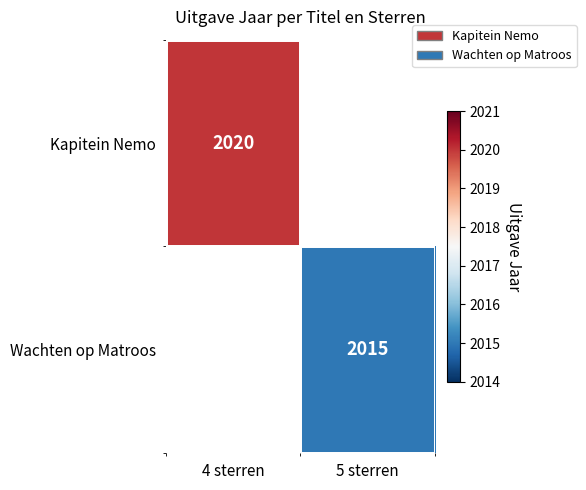

The value of Kapitein Nemo at 4 sterren is 2020. True or false?

True